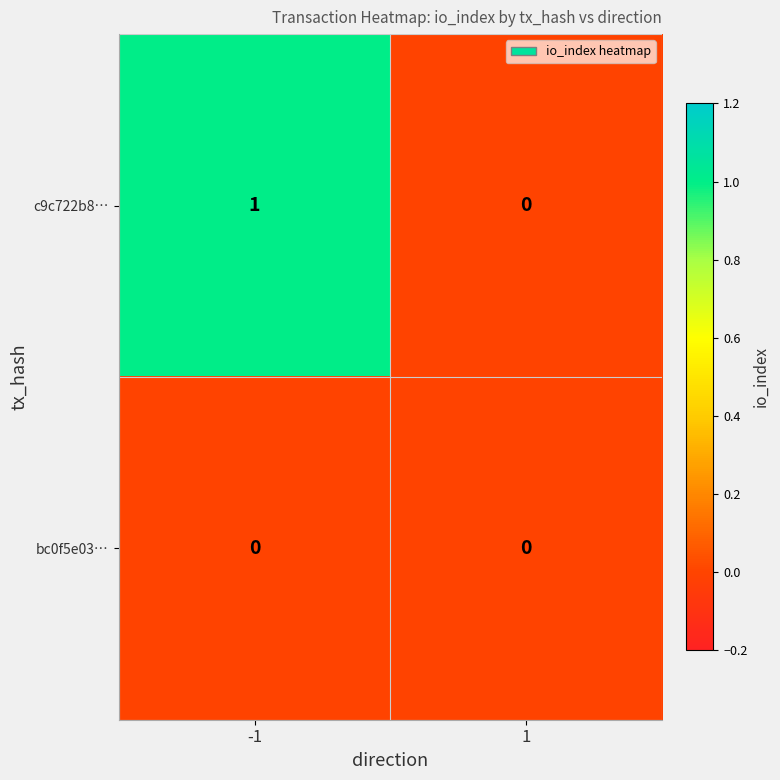

List the series in order of their peak value, lowest first.

bc0f5e03…, c9c722b8…